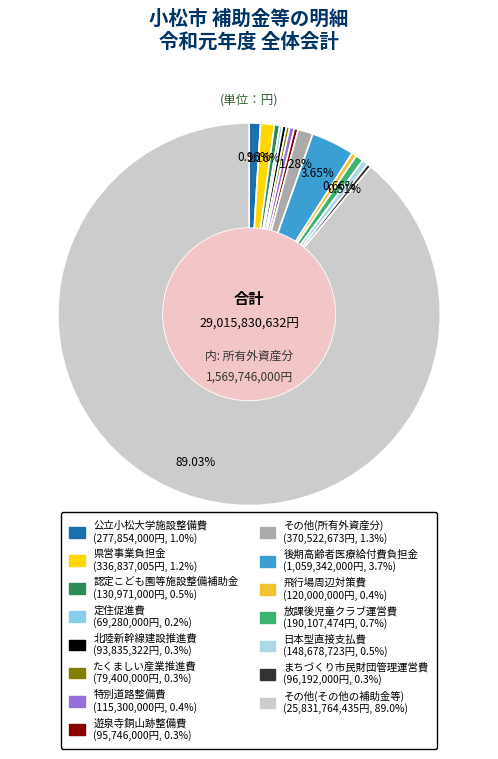

Is there any slice that represents more than half of the pie?

Yes